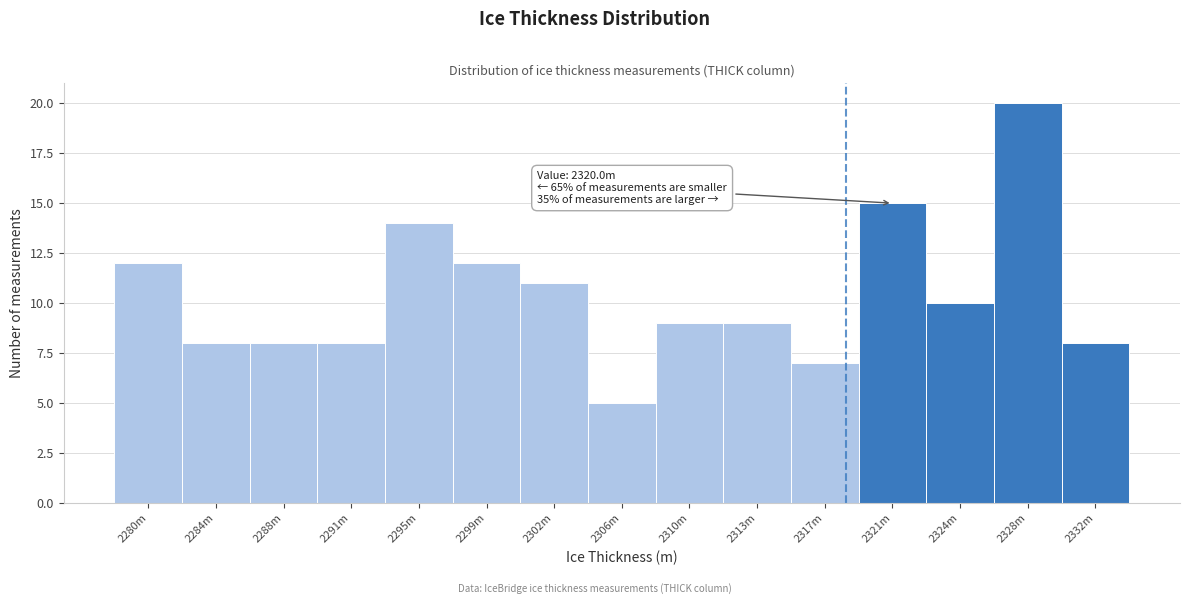

Reading left to right, extract all data points from this chart.

2280m=12	2284m=8	2288m=8	2291m=8	2295m=14	2299m=12	2302m=11	2306m=5	2310m=9	2313m=9	2317m=7	2321m=15	2324m=10	2328m=20	2332m=8